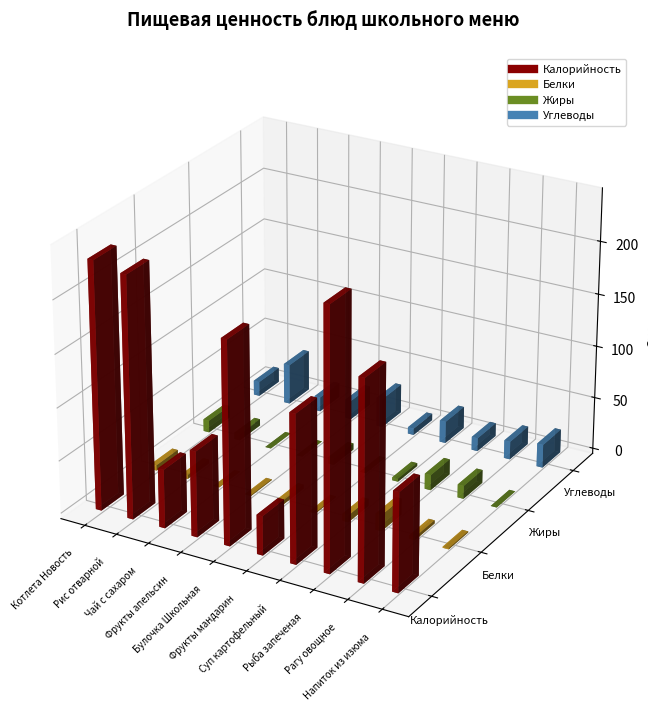

Where is Белки nearest to the value 7?

Суп картофельный